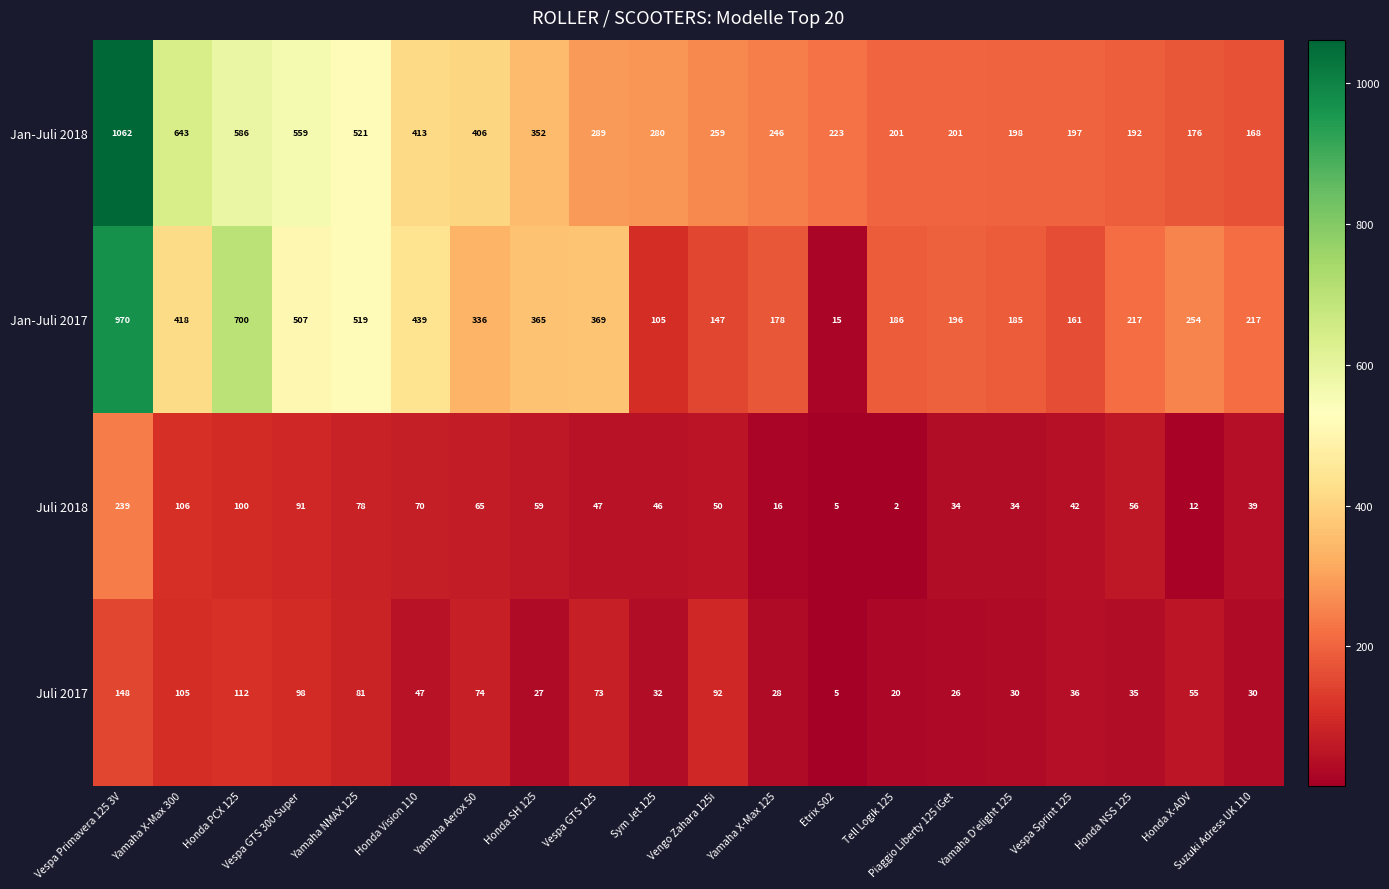

The value of Jan-Juli 2017 at Vespa GTS 300 Super is 507. True or false?

True